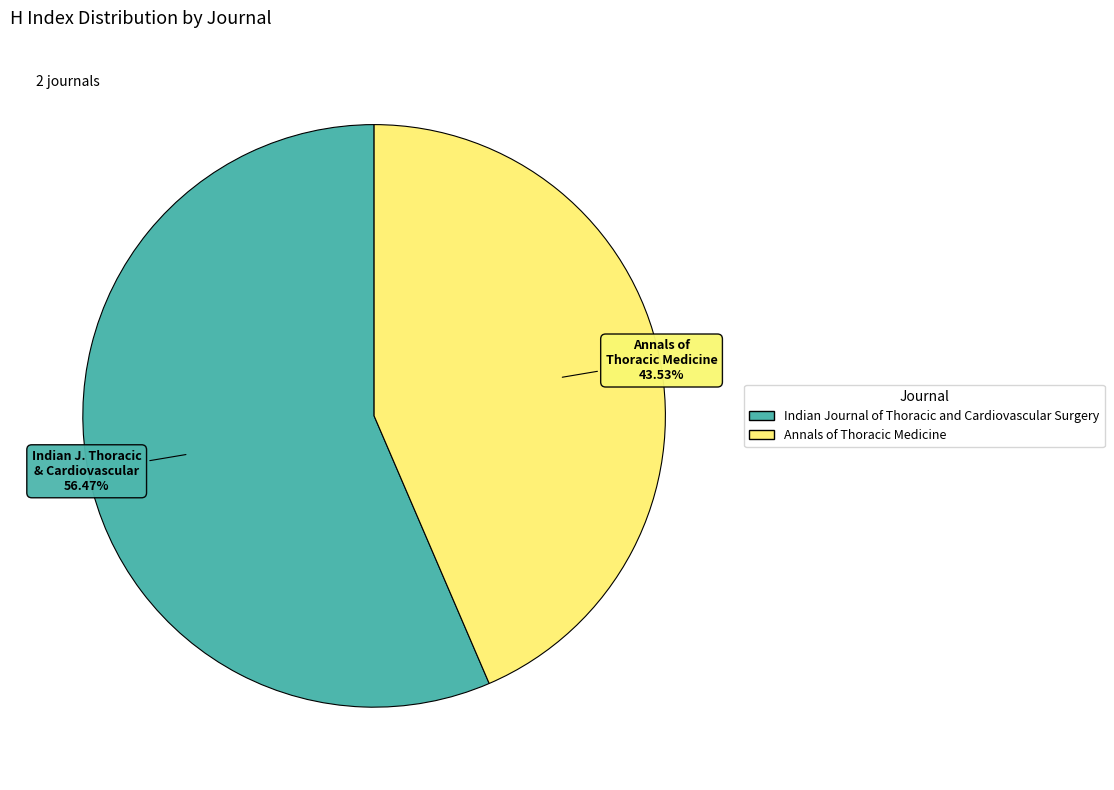

Which category has the smallest portion of the pie?

Annals of Thoracic Medicine